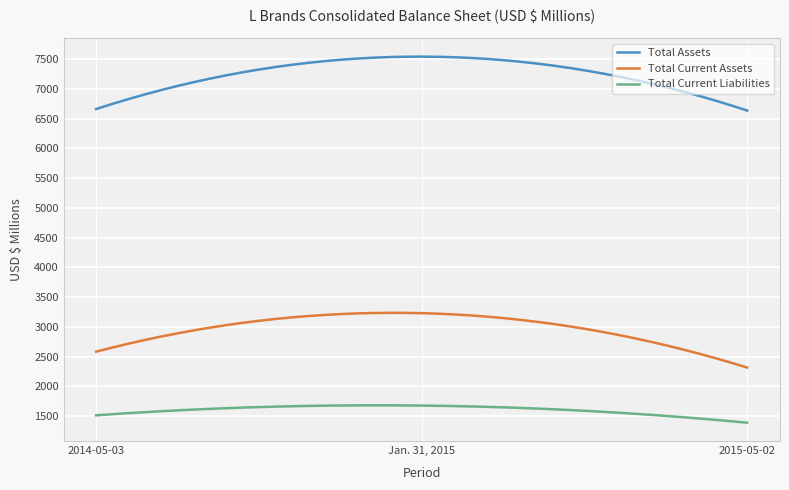

Rank the series by their maximum value, from lowest to highest.

Total Current Liabilities, Total Current Assets, Total Assets